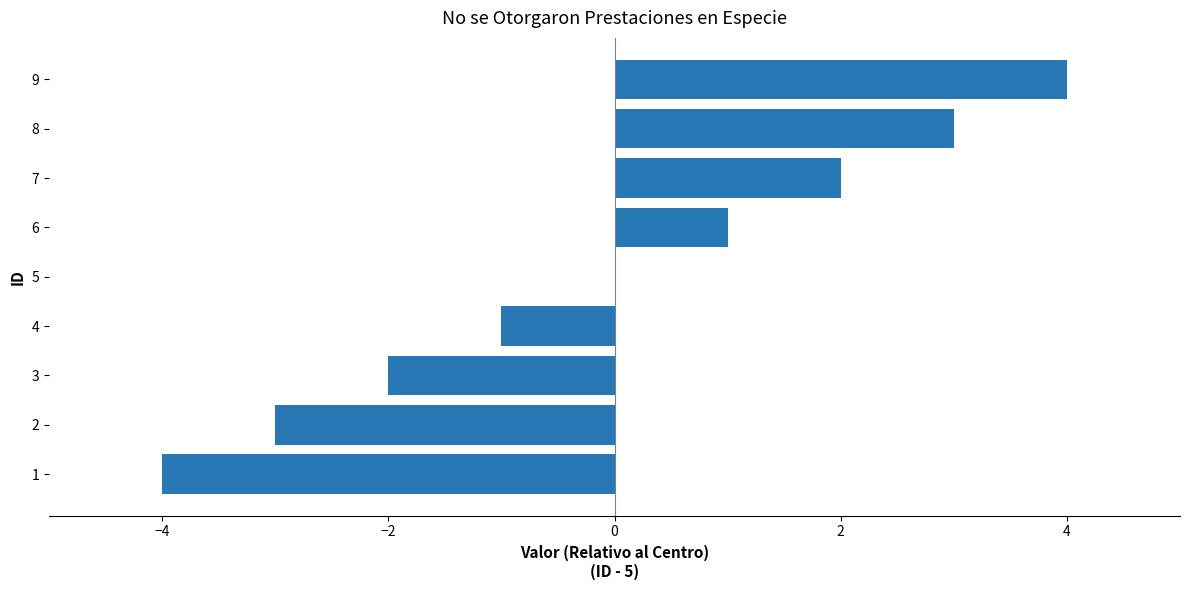

Which has a higher value, 4 or 7?

7